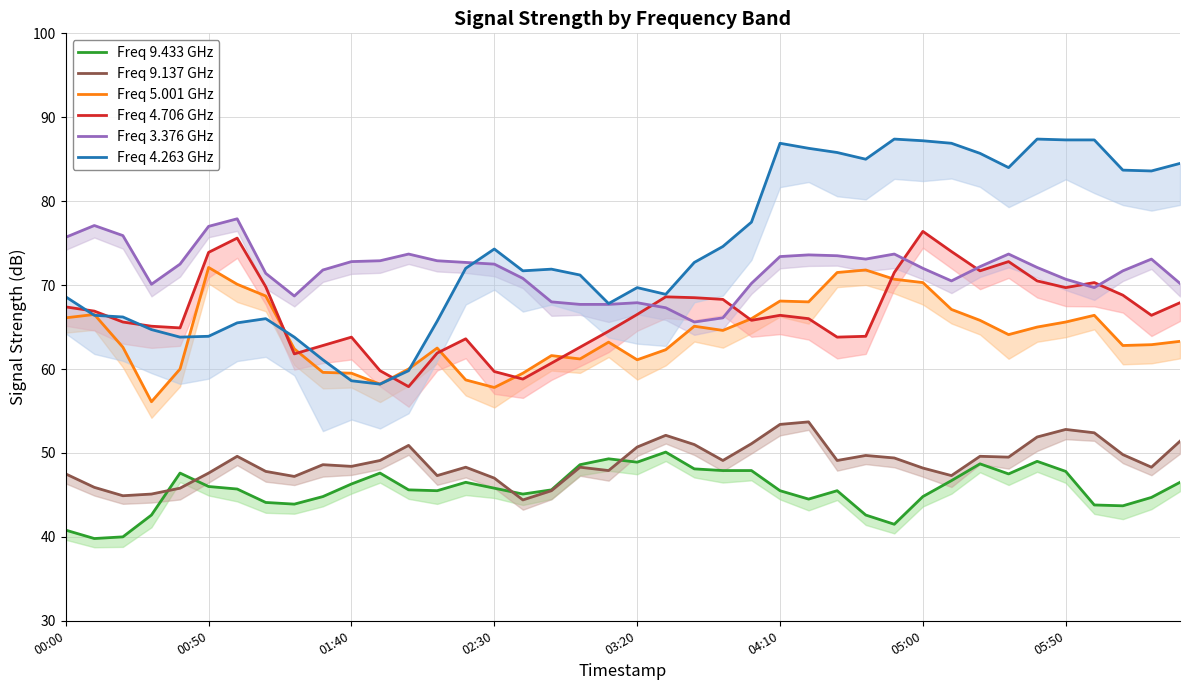

What is the sum of all Freq 9.137 GHz values?

1957.6